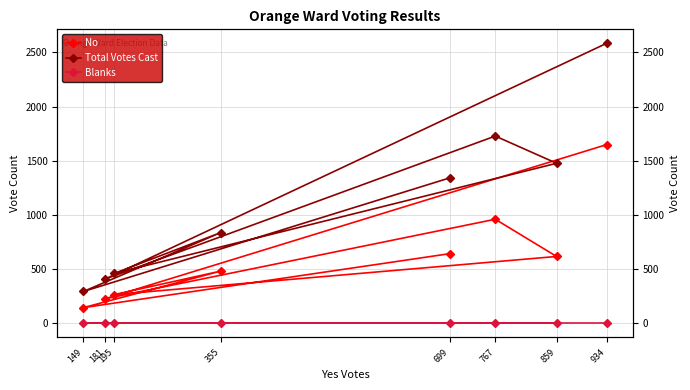

Reading left to right, extract all data points from this chart.

No: 644	146	483	266	618	961	227	1649
Total Votes Cast: 1343	295	838	461	1477	1728	408	2583
Blanks: 0	0	0	0	0	0	0	0